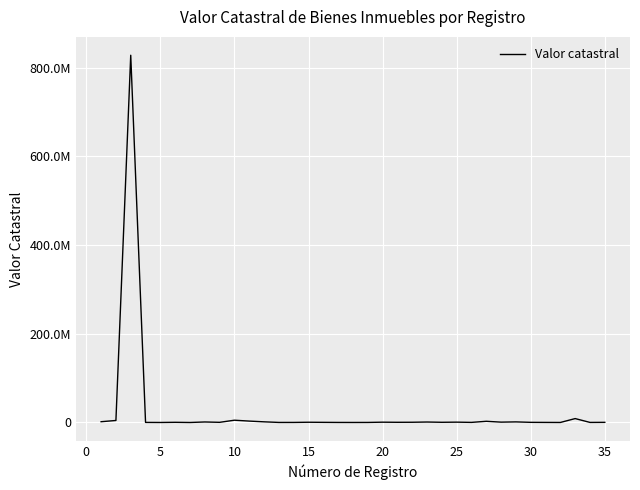

Does the chart display data point markers on the line(s)?

No